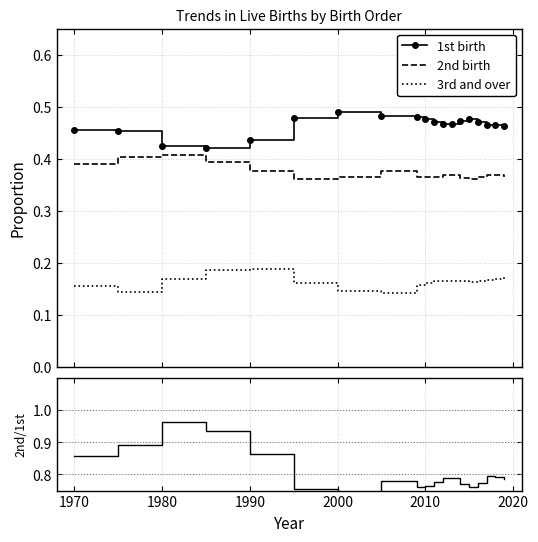

Which series has the largest range (max minus min)?

2nd/1st ratio